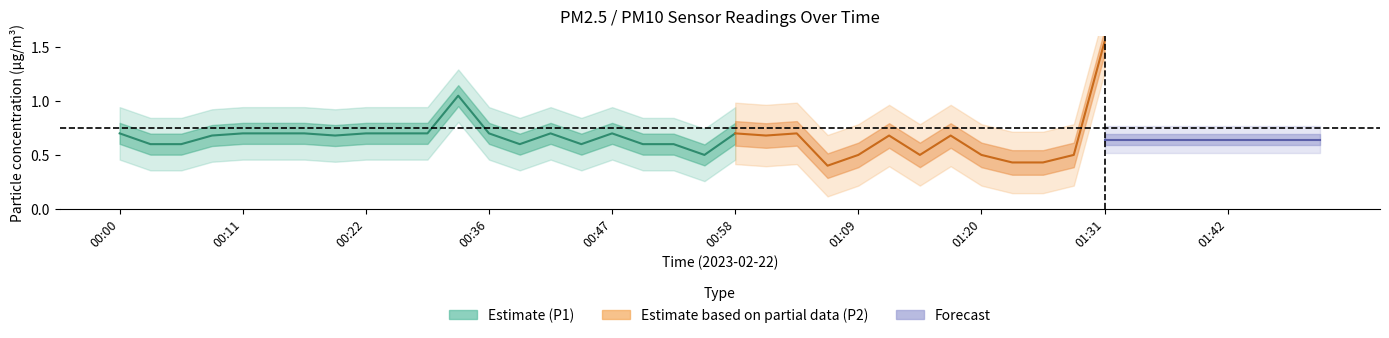

At how many categories does at least one series exceed 0?

40